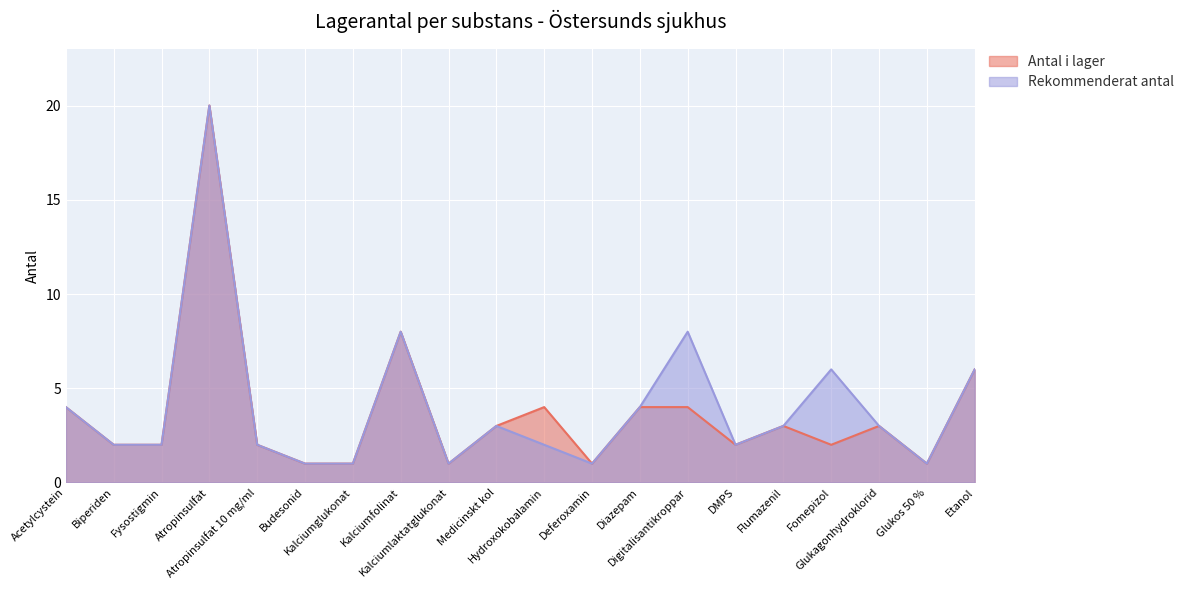

Reading left to right, extract all data points from this chart.

Antal i lager: Acetylcystein=4	Biperiden=2	Fysostigmin=2	Atropinsulfat=20	Atropinsulfat 10 mg/ml=2	Budesonid=1	Kalciumglukonat=1	Kalciumfolinat=8	Kalciumlaktatglukonat=1	Medicinskt kol=3	Hydroxokobalamin=4	Deferoxamin=1	Diazepam=4	Digitalisantikroppar=4	DMPS=2	Flumazenil=3	Fomepizol=2	Glukagonhydroklorid=3	Glukos 50 %=1	Etanol=6
Rekommenderat antal: Acetylcystein=4	Biperiden=2	Fysostigmin=2	Atropinsulfat=20	Atropinsulfat 10 mg/ml=2	Budesonid=1	Kalciumglukonat=1	Kalciumfolinat=8	Kalciumlaktatglukonat=1	Medicinskt kol=3	Hydroxokobalamin=2	Deferoxamin=1	Diazepam=4	Digitalisantikroppar=8	DMPS=2	Flumazenil=3	Fomepizol=6	Glukagonhydroklorid=3	Glukos 50 %=1	Etanol=6